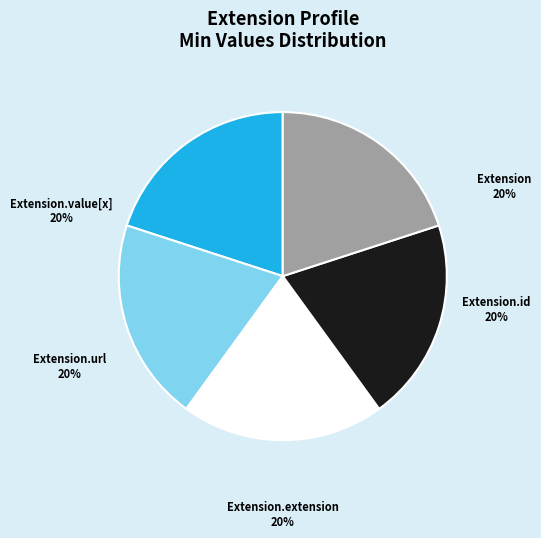

Does any single category account for the majority?

No